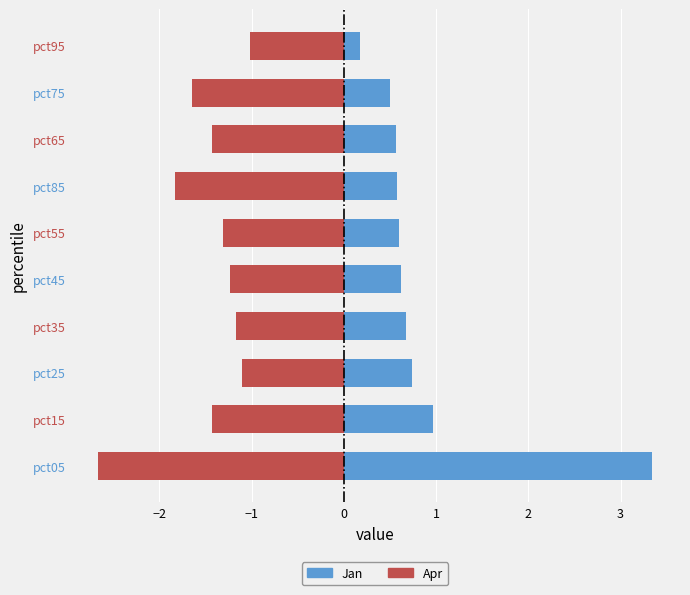

How many bars are there in each group?

2